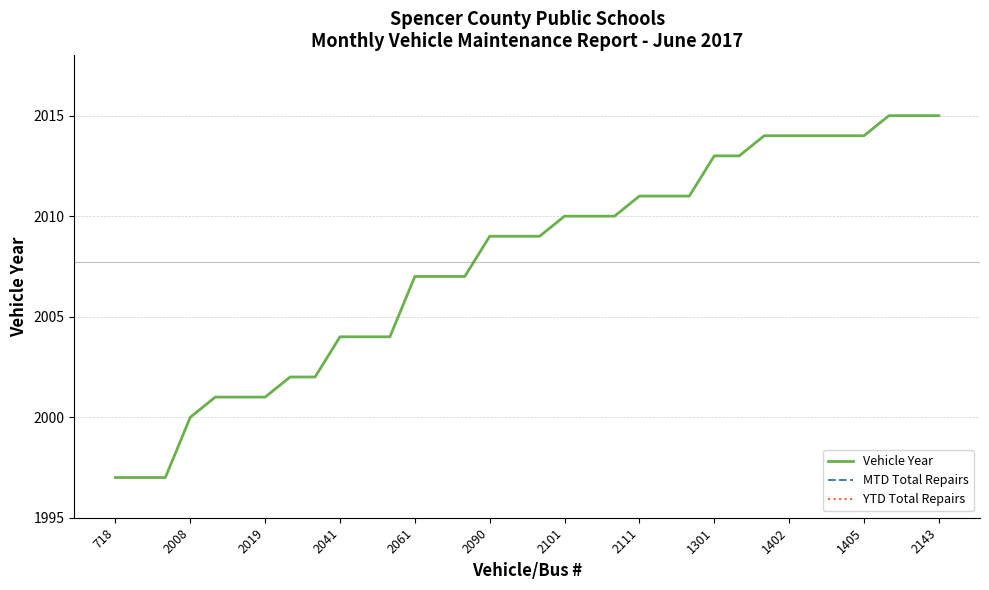

What is the minimum value for Vehicle Year?

1997